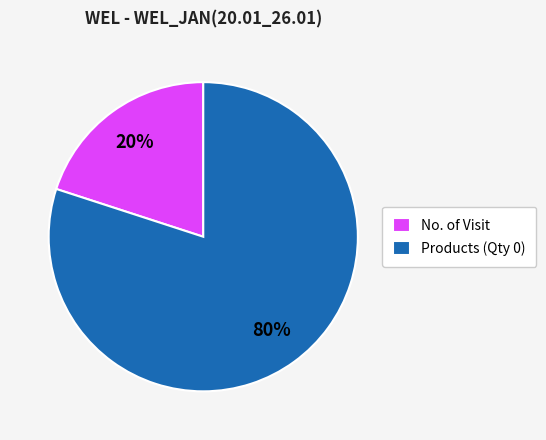

Is there a majority slice in this chart?

Yes